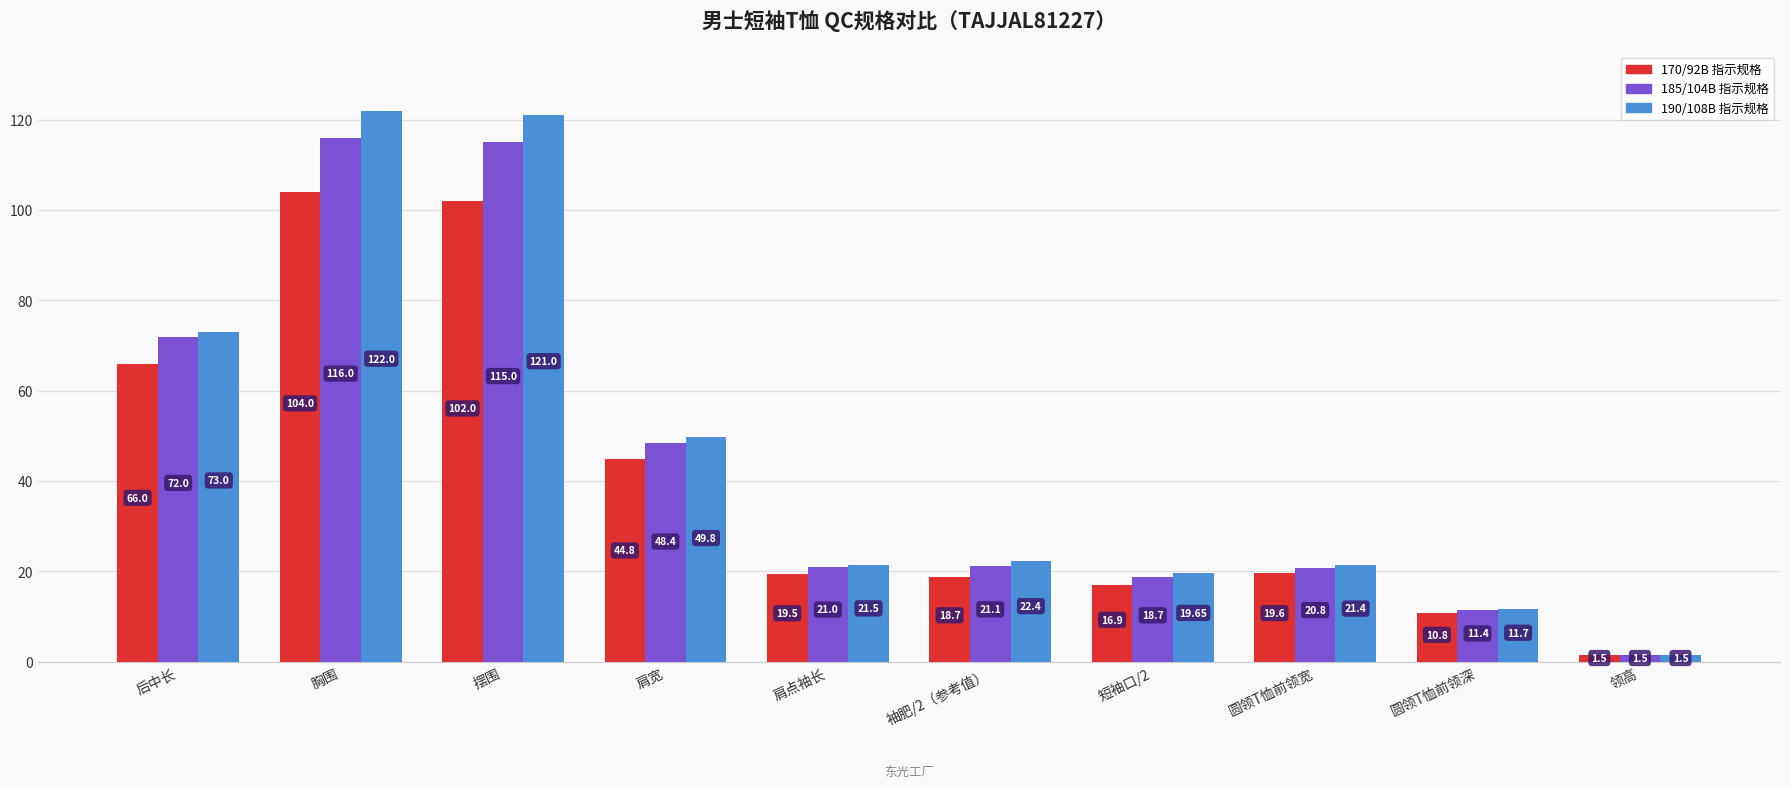

Which series has the largest range (max minus min)?

190/108B 指示规格